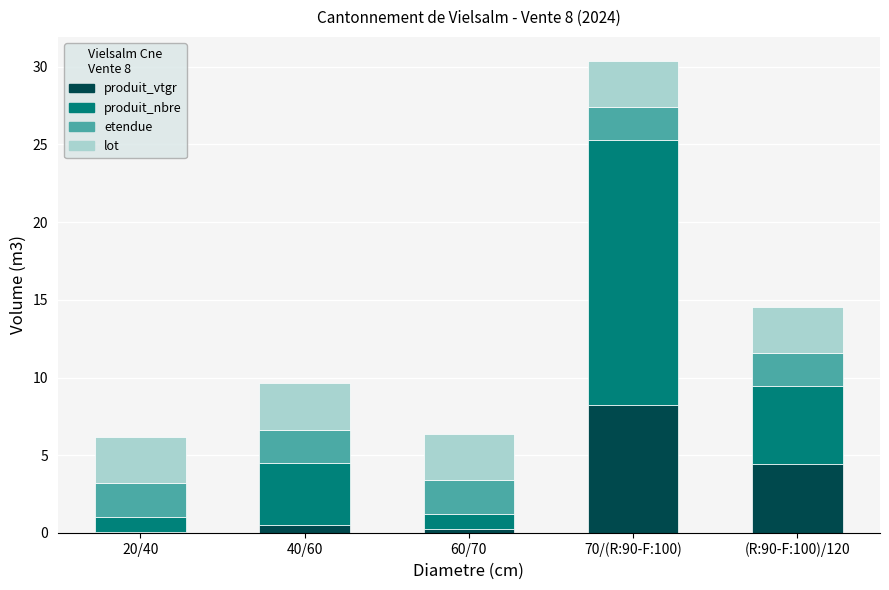

At which category is the sum across all series the highest?

70/(R:90-F:100)